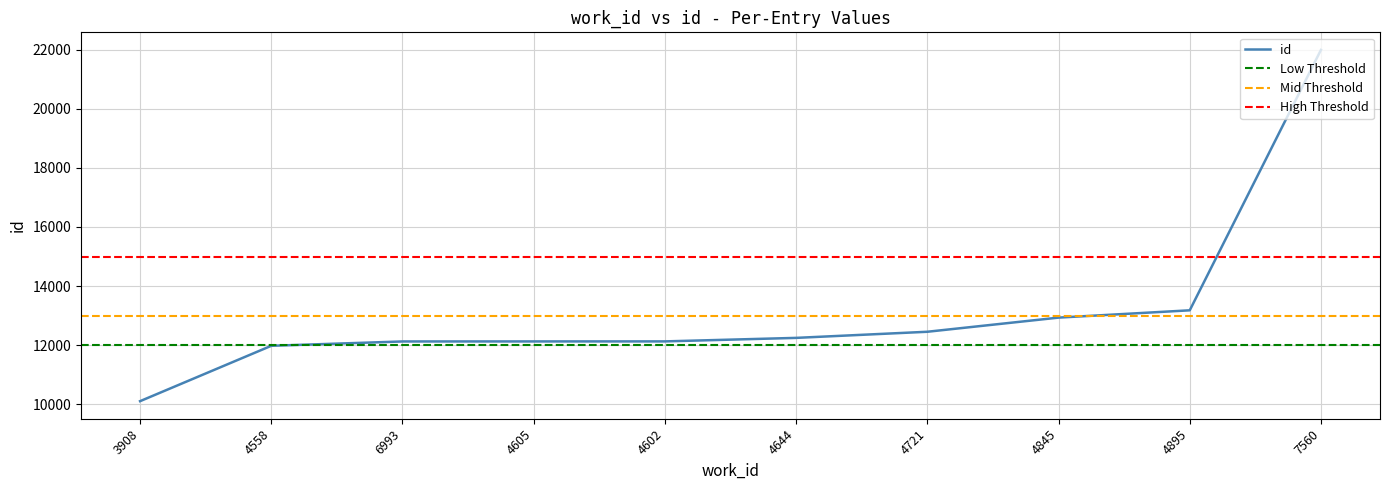

Which has a higher value, 4605 or 4845?

4845